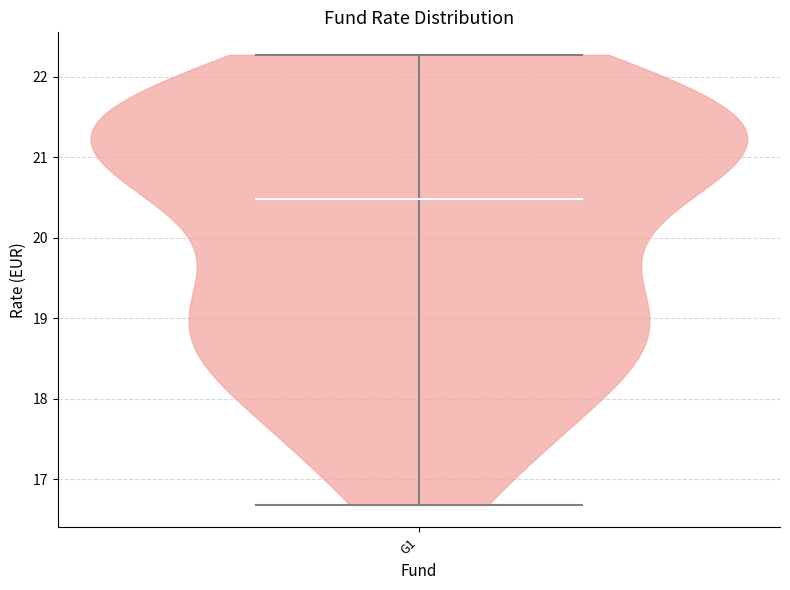

What is the lowest point the violin for G1 reaches on the y-axis? The values are not printed on the chart, so give them approximately, as read against the axis.

16.7